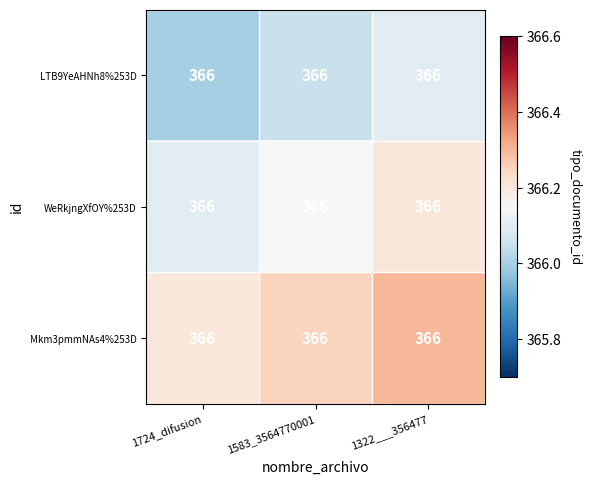

Reading left to right, transcribe all the data shown in this chart.

LTB9YeAHNh8%253D: 1724_difusion=366.0	1583_3564770001=366.0	1322___356477=366.0
WeRkjngXfOY%253D: 1724_difusion=366.0	1583_3564770001=366.0	1322___356477=366.0
Mkm3pmmNAs4%253D: 1724_difusion=366.0	1583_3564770001=366.0	1322___356477=366.0